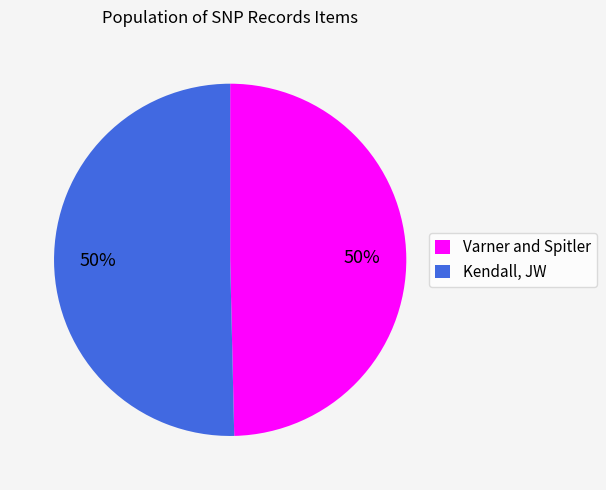

Count the number of slices in the pie.

2